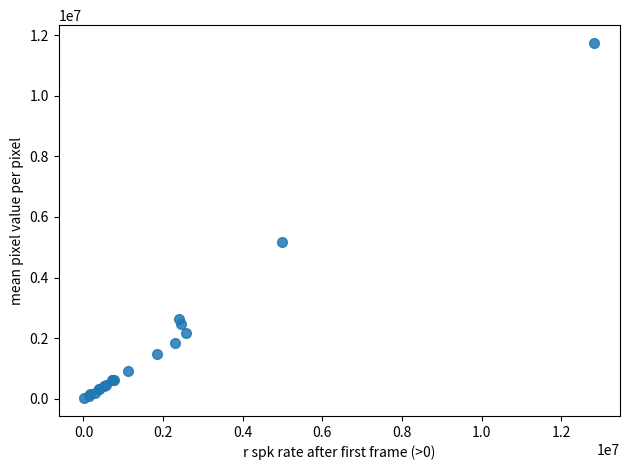

What Y value in the scatter plot is closest to 5881972?

5172458.3